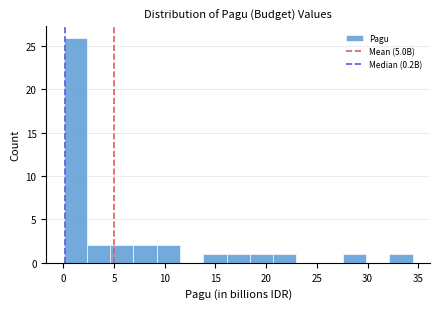

Reading left to right, list every bar in this chart as the range it spans on the x-axis followed by its height. Neither the bar edges nor the heights are printed on the chart, so give them approximately, as read against the axes.

0.0 to 2.5: 26
2.5 to 4.5: 2
4.5 to 7.0: 2
7.0 to 9.0: 2
9.0 to 11.5: 2
11.5 to 14.0: 0
14.0 to 16.0: 1
16.0 to 18.5: 1
18.5 to 20.5: 1
20.5 to 23.0: 1
23.0 to 25.5: 0
25.5 to 27.5: 0
27.5 to 30.0: 1
30.0 to 32.0: 0
32.0 to 34.5: 1